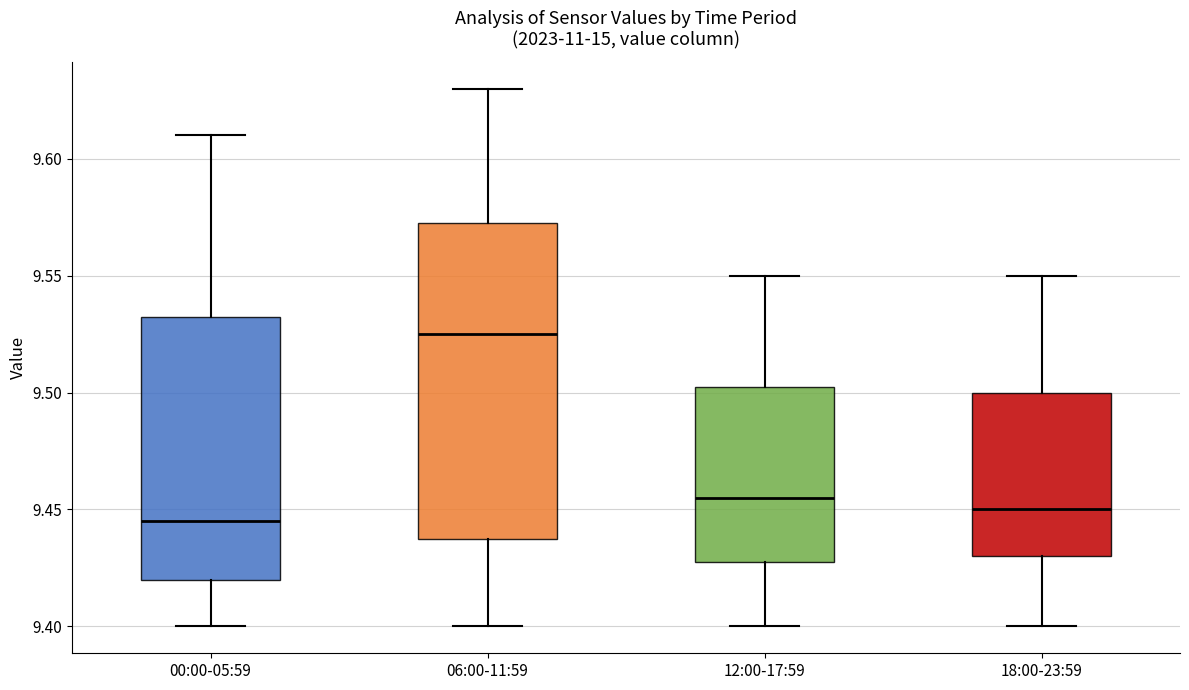

Where does the lower whisker of the box for 12:00-17:59 end on the y-axis? The values are not printed on the chart, so give them approximately, as read against the axis.

9.400